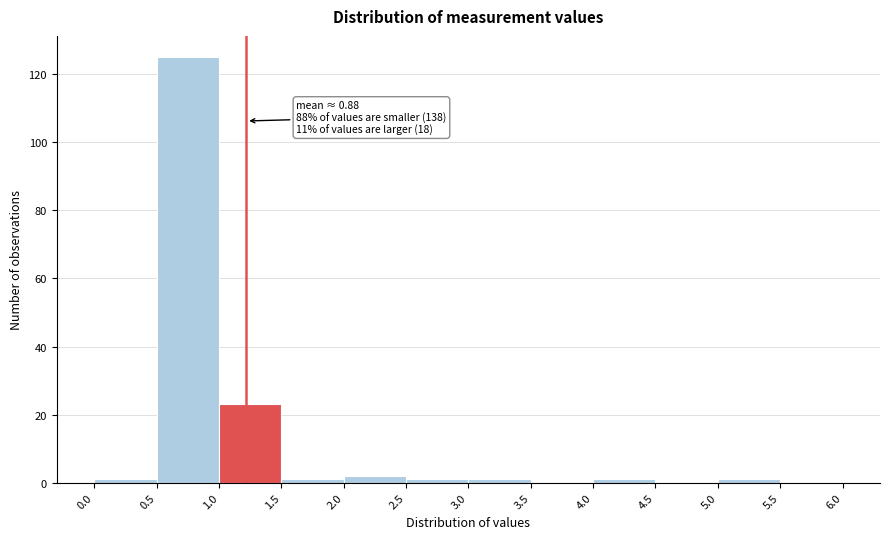

Over which range of the x-axis is the bar tallest?

0.5 to 1.0